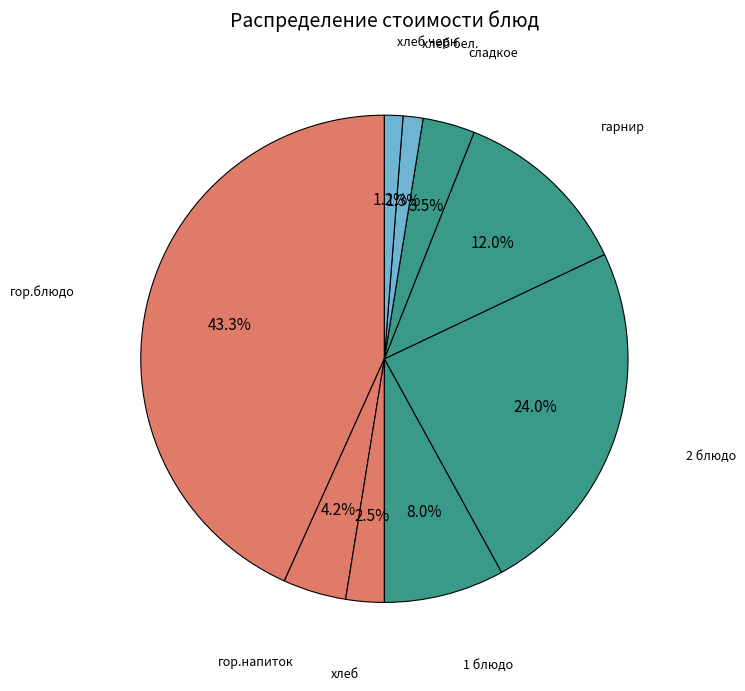

Approximately how many times larger is the value at гор.блюдо compared to 2 блюдо?

1.8